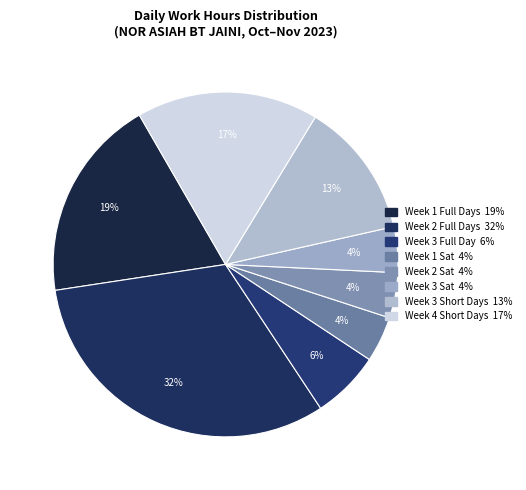

How many segments does this pie chart have?

8